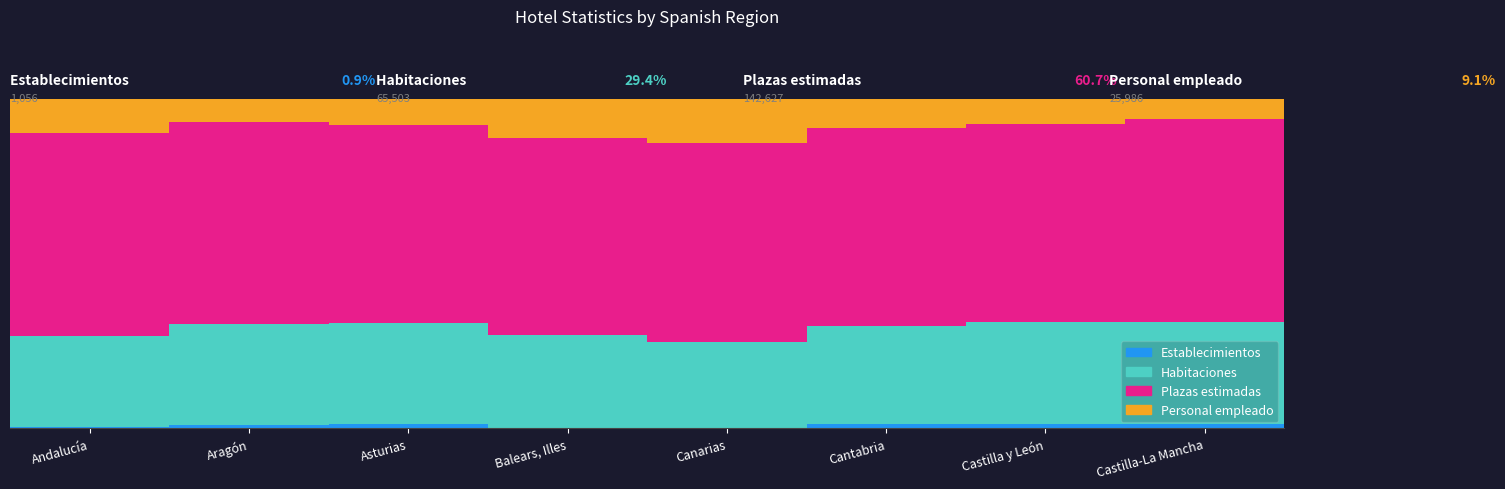

What is the difference between the maximum and second lowest values in the Plazas estimadas series?

1.6